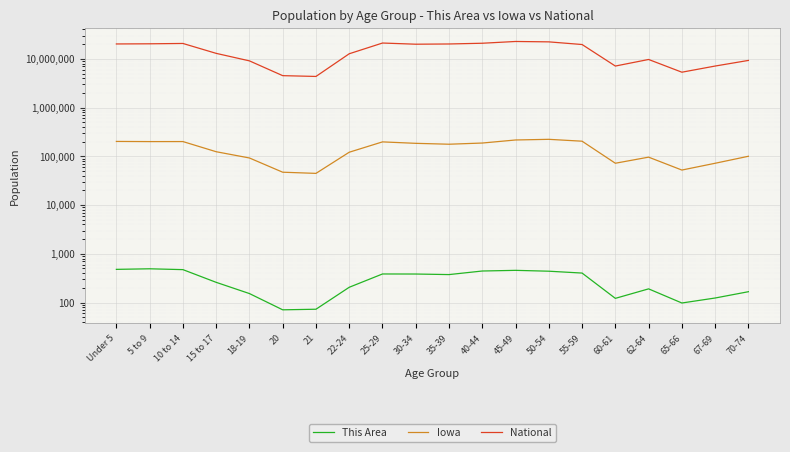

How many lines are shown in the chart?

3